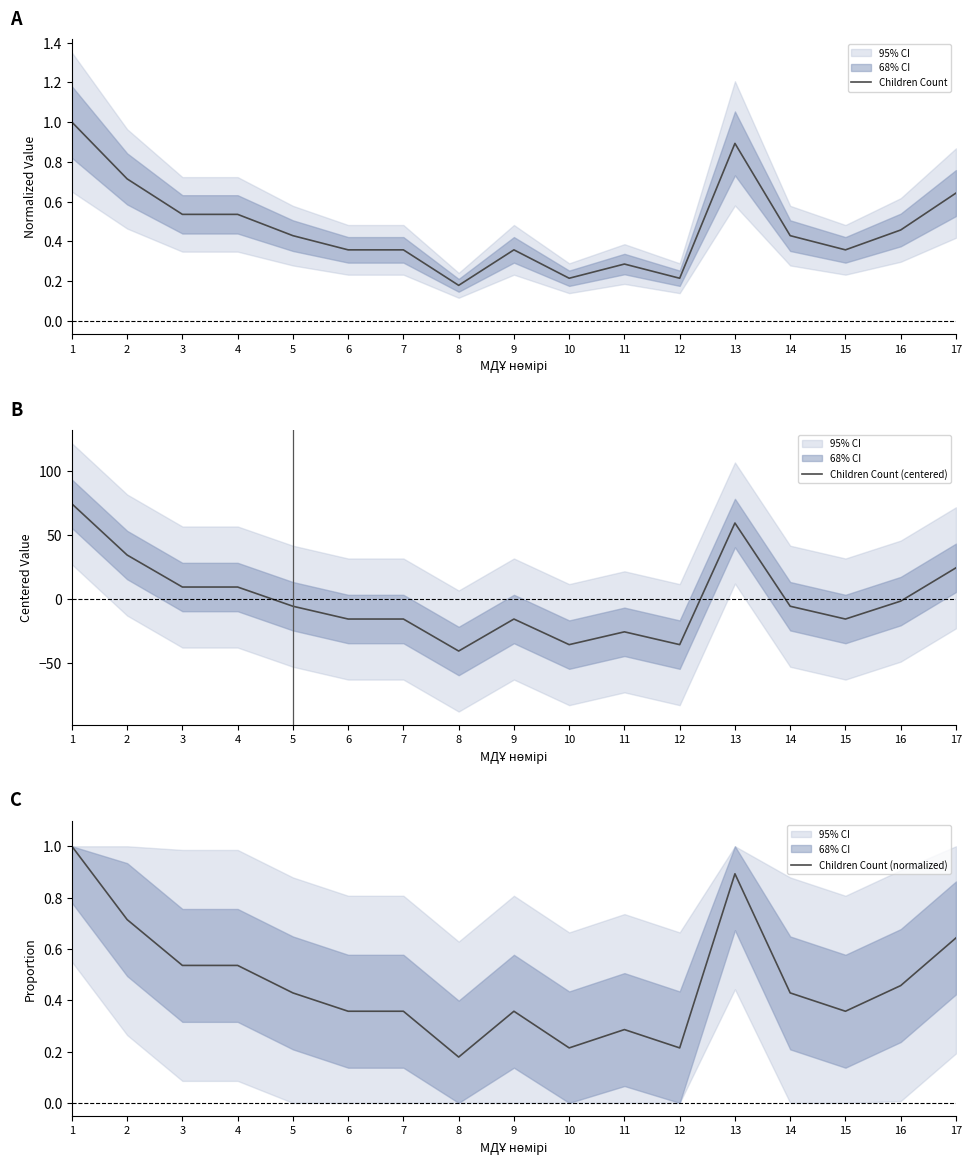

True or false: Children Count and Children Count (normalized) intersect in this chart.

False